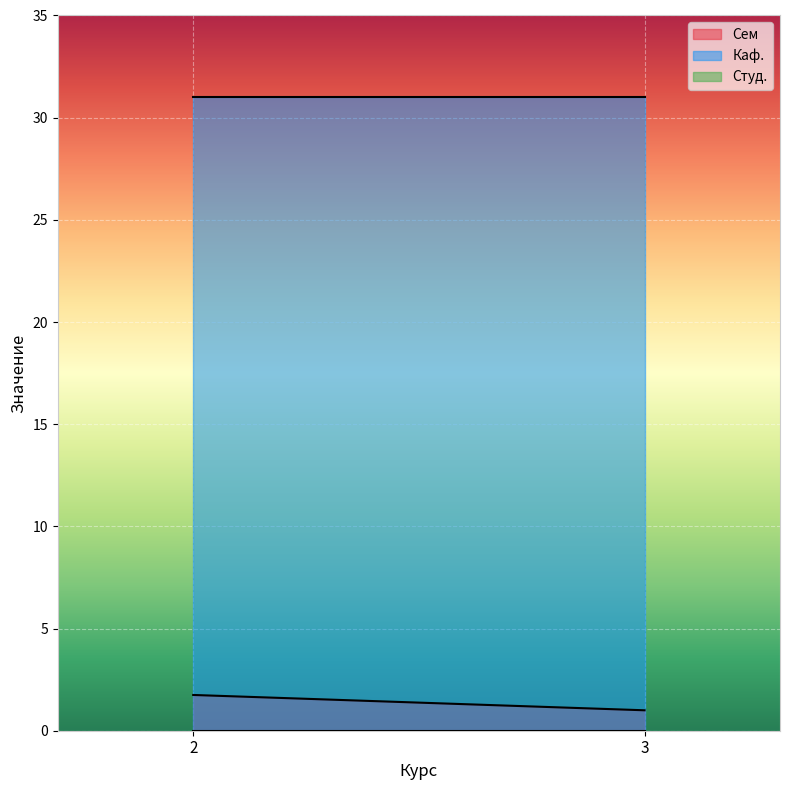

Rank the series at 3 from lowest to highest value.

Студ., Сем, Каф.